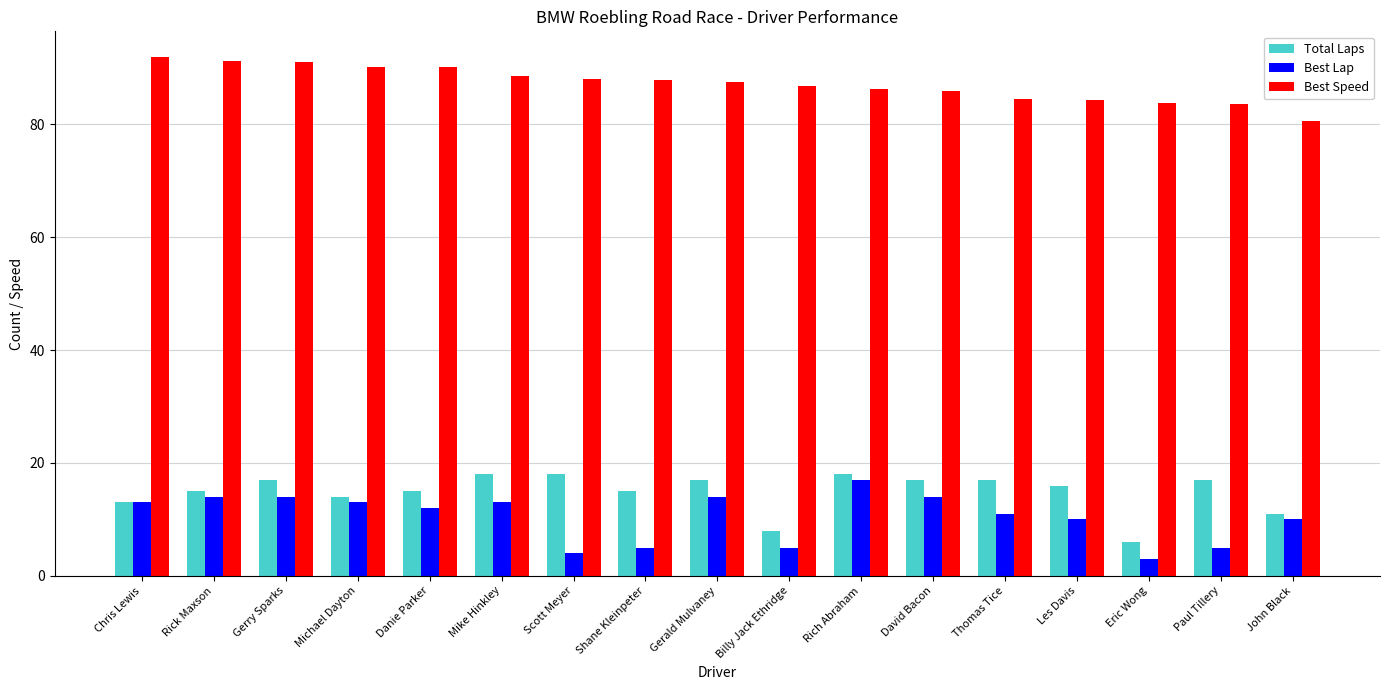

At how many categories does at least one series exceed 16?

17